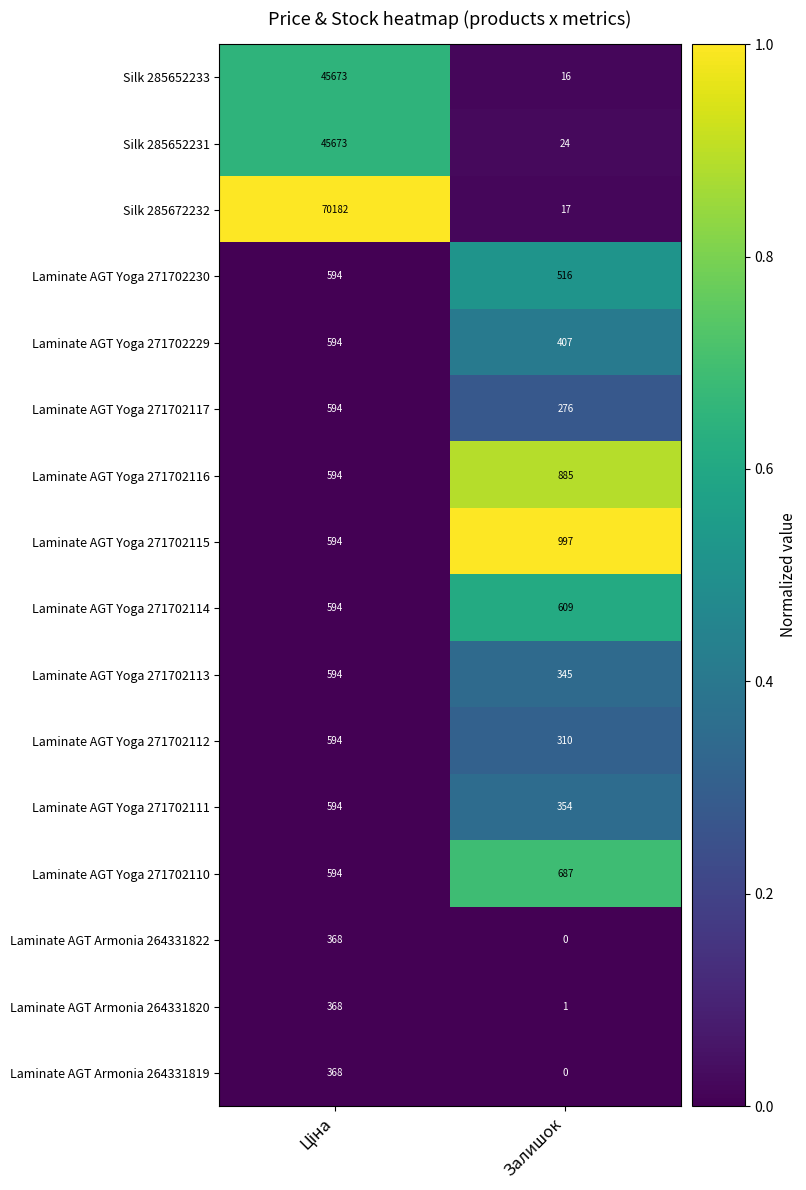

The Laminate AGT Yoga 271702114 series shows 609 at Залишок. True or false?

True